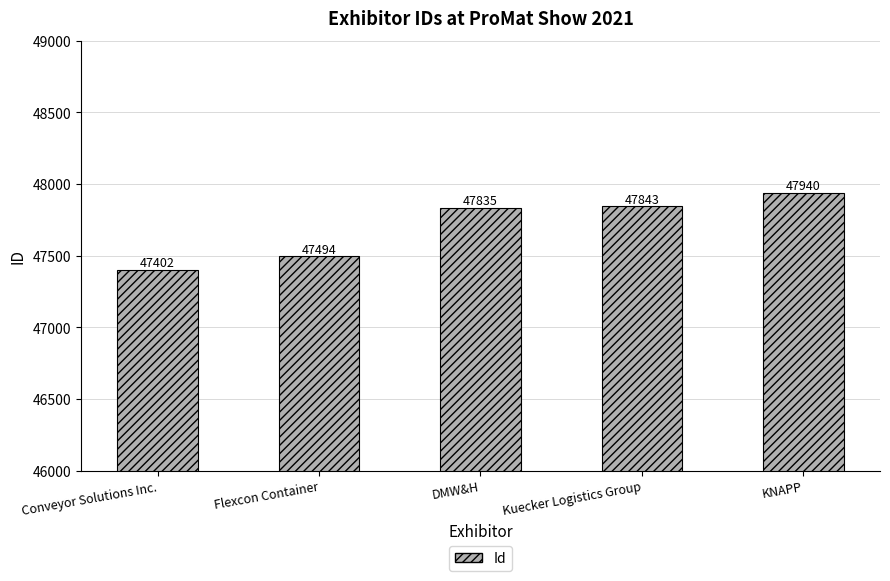

What value does the data have at Conveyor Solutions Inc.?

47402